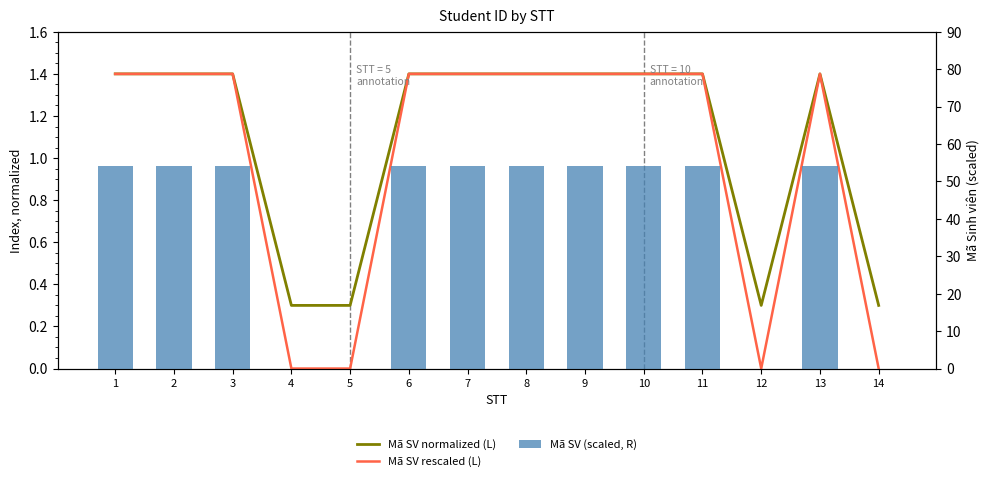

What is the greatest value displayed?

54.0